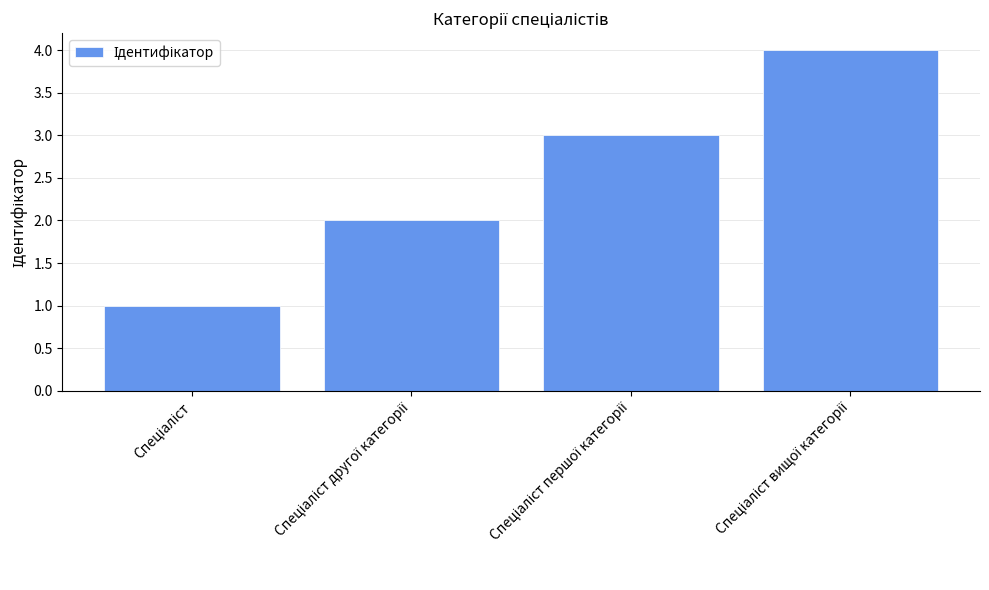

What is the sum of all values?

10